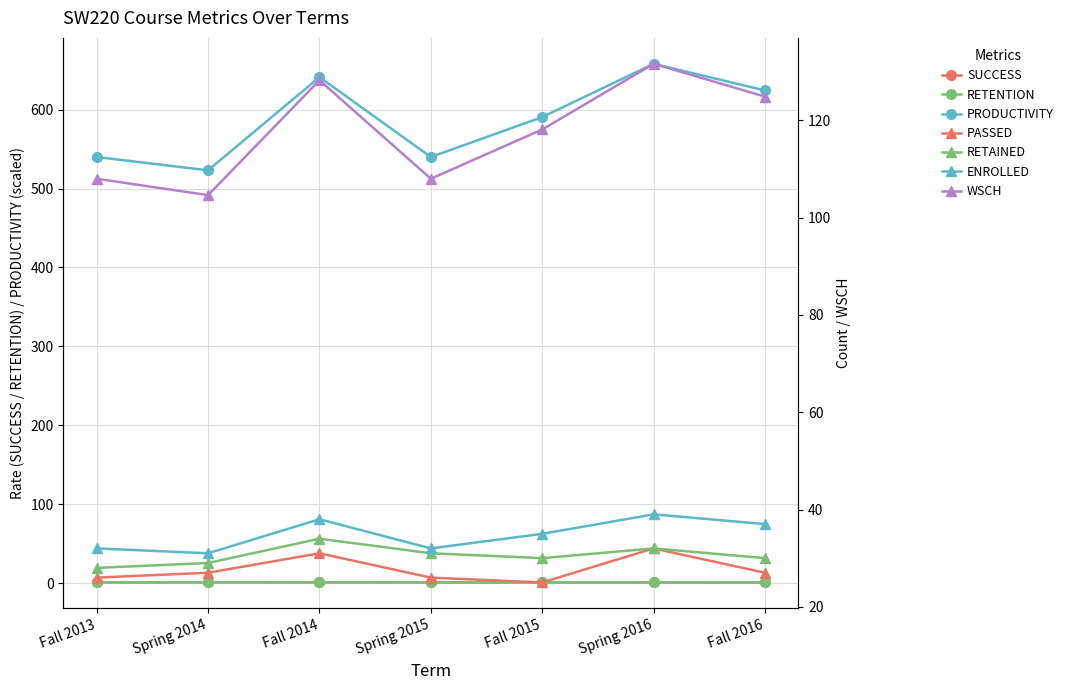

What is the value of the PRODUCTIVITY point at the 7th from the left?

624.4